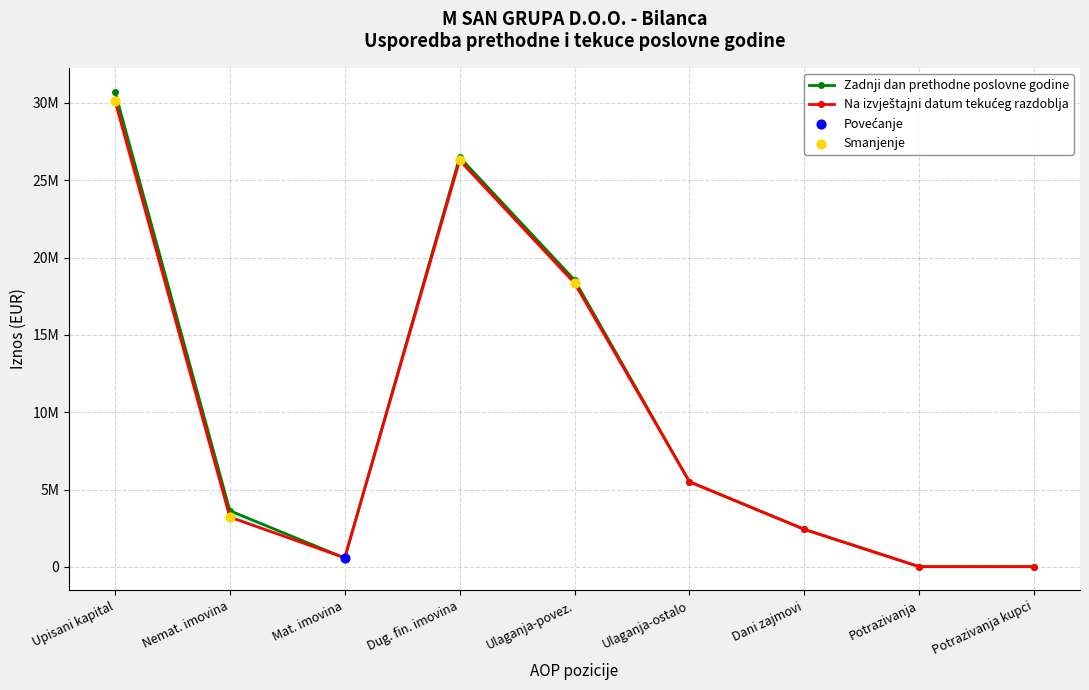

At how many categories does at least one series exceed 4418919?

4